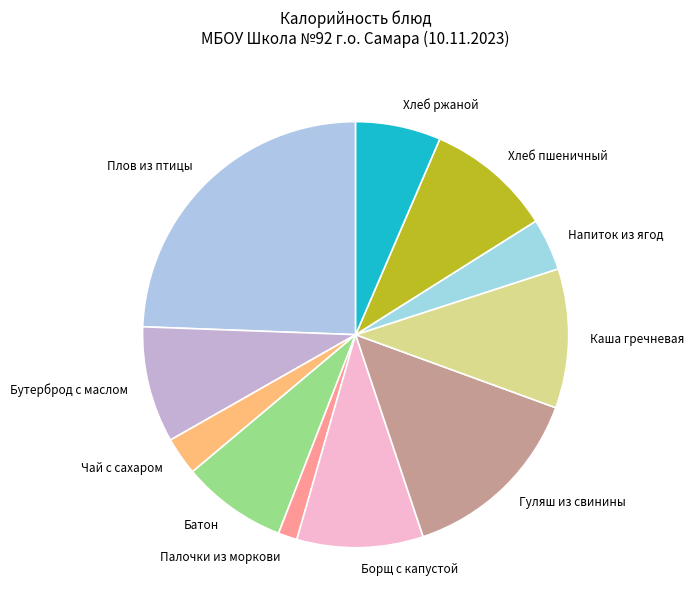

Is Хлеб ржаной the majority of the pie?

No